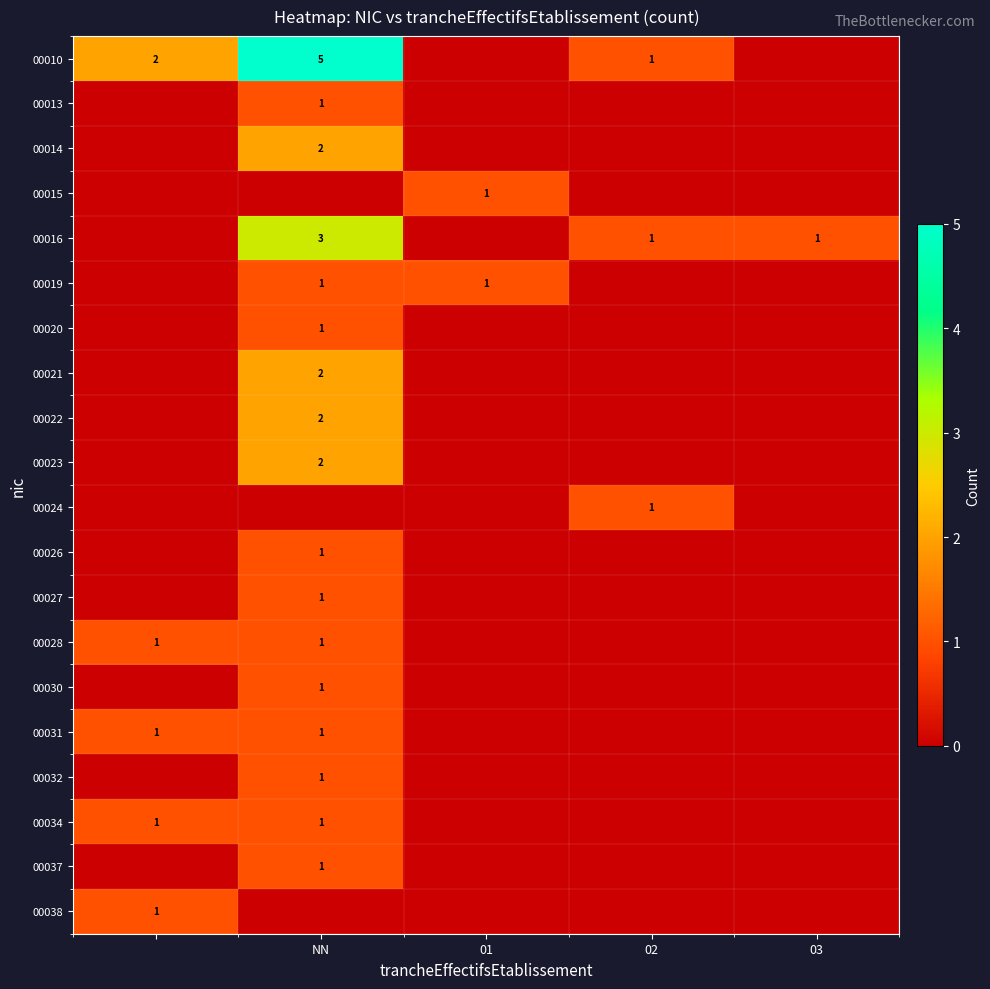

Is it true that 00034 equals 1 at NN?

True